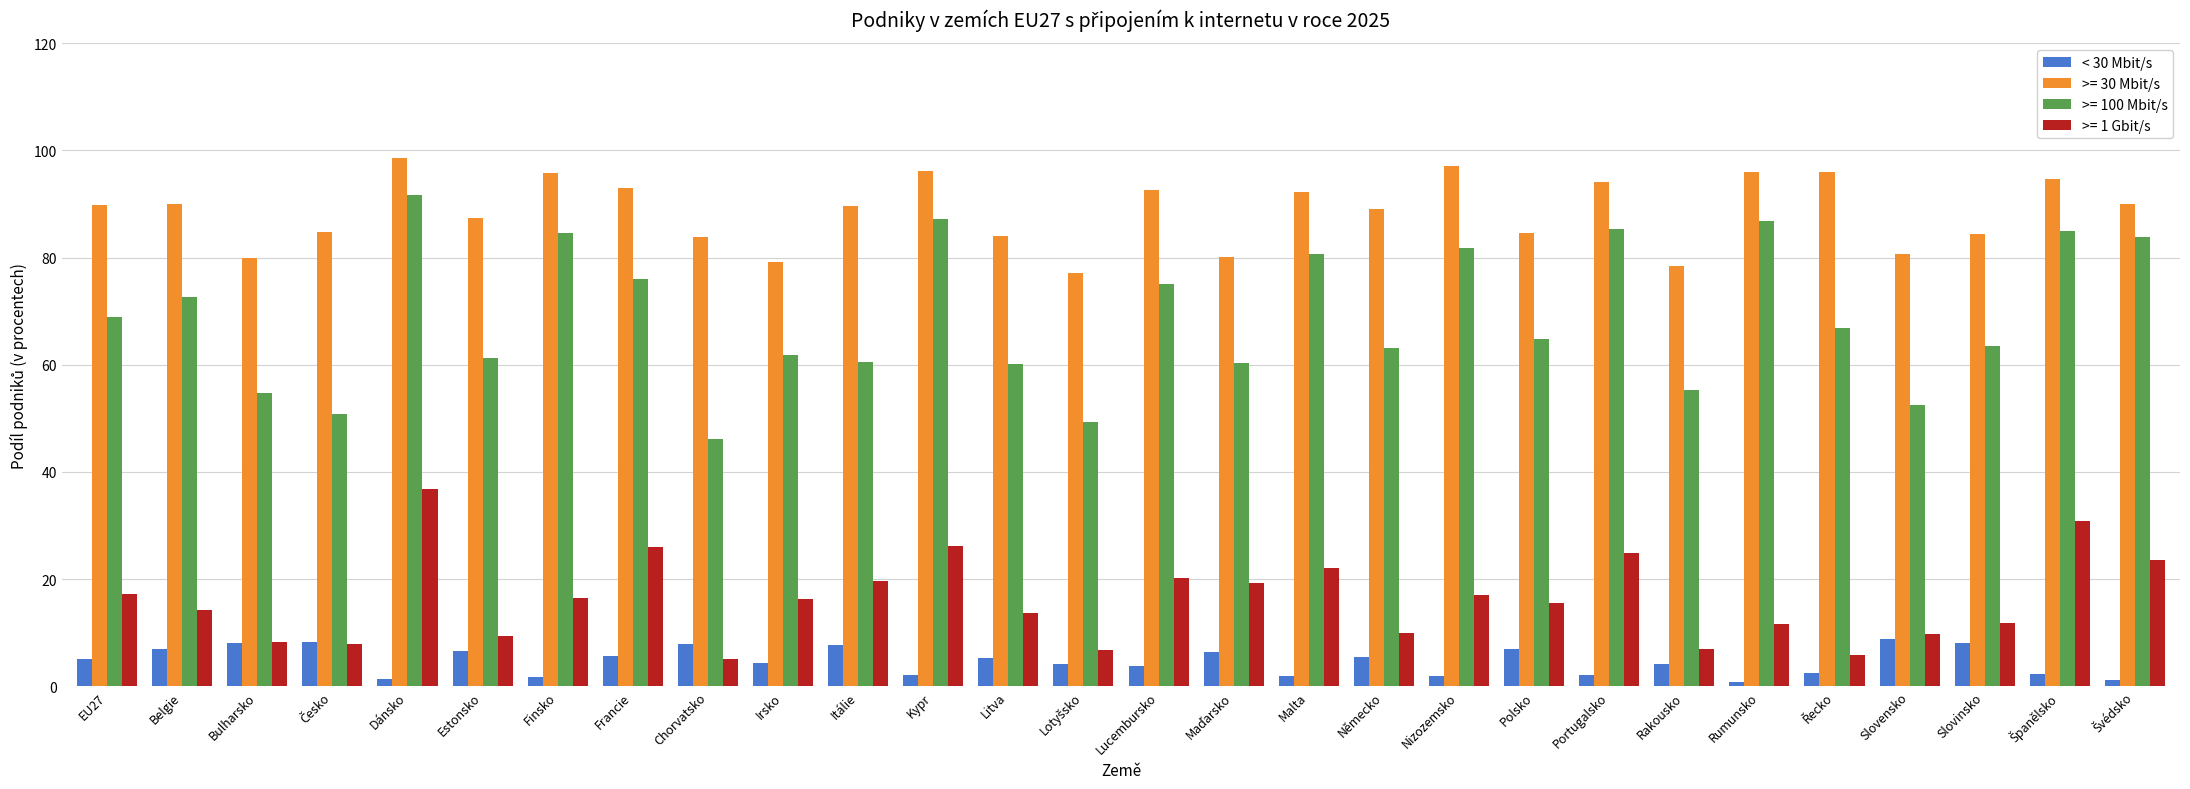

What is the label of the 26th bar from the left?

Slovinsko